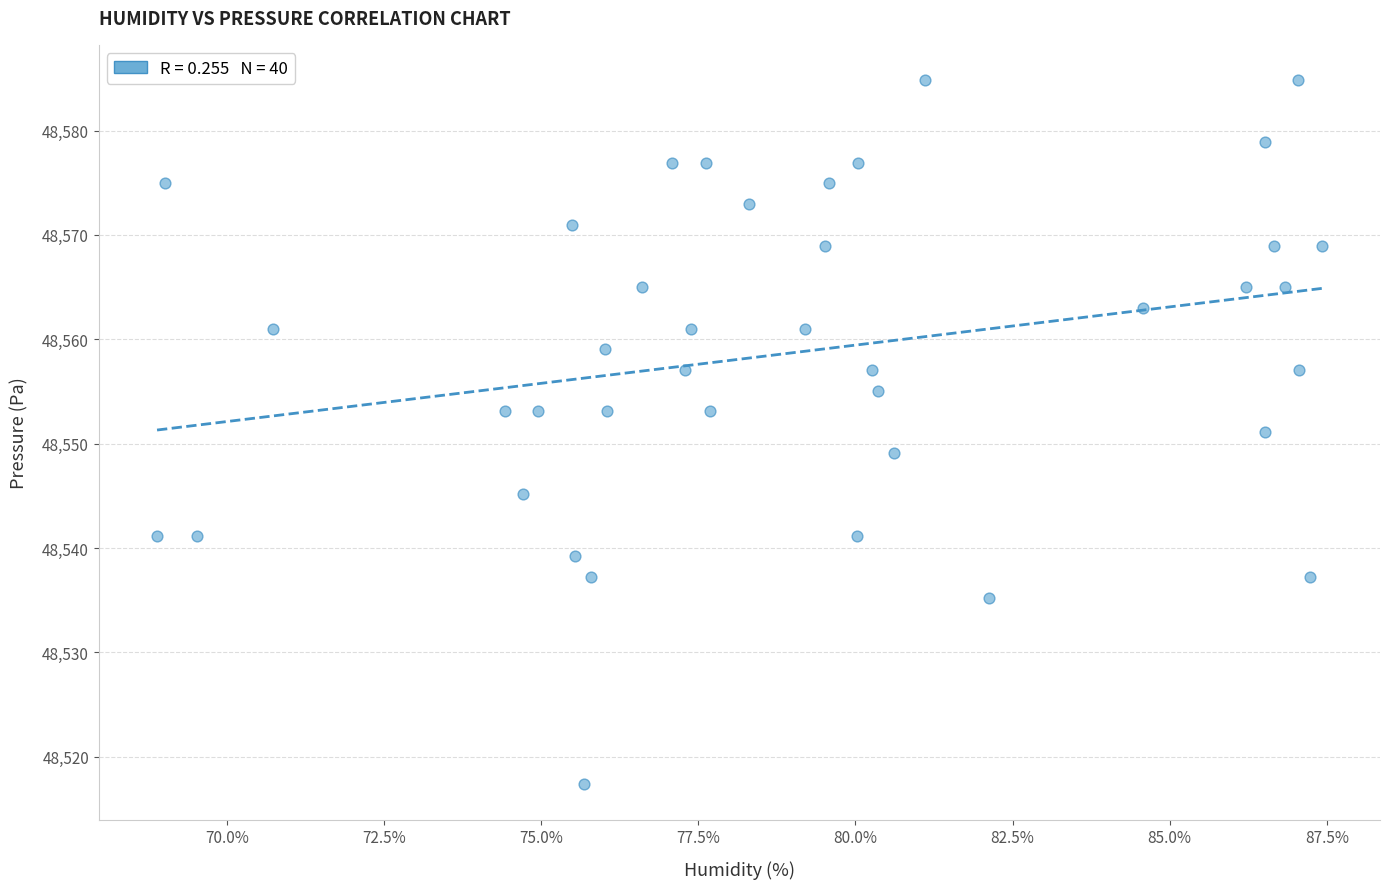

What is the range of Y values (max minus min)?

67.5